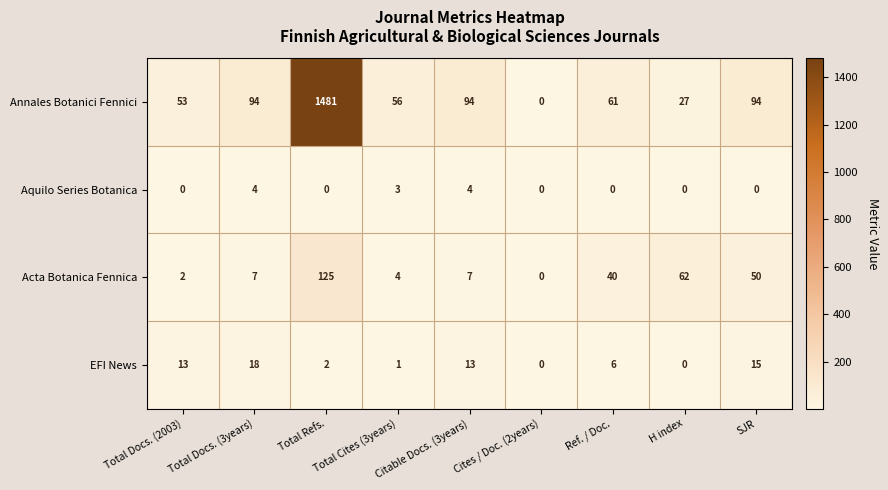

What is the sum of all Aquilo Series Botanica values?

11